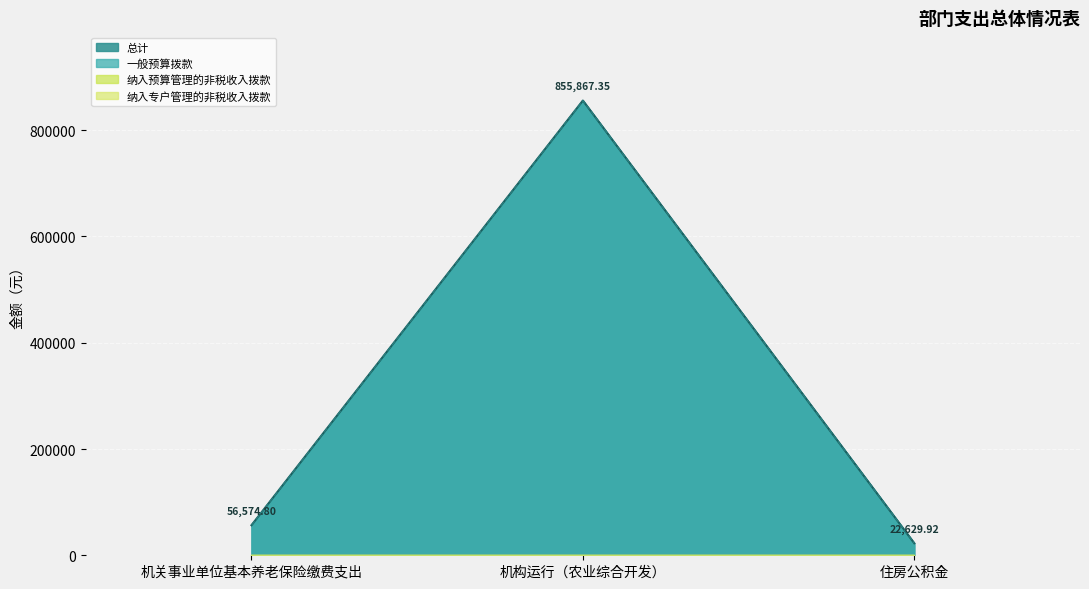

Between 住房公积金 and 机关事业单位基本养老保险缴费支出, which is larger?

机关事业单位基本养老保险缴费支出